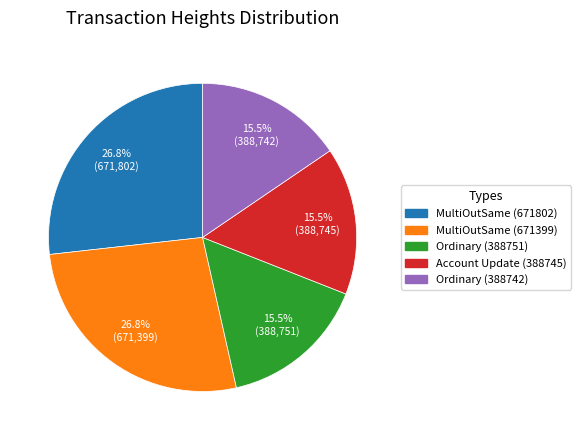

Is there a majority slice in this chart?

No